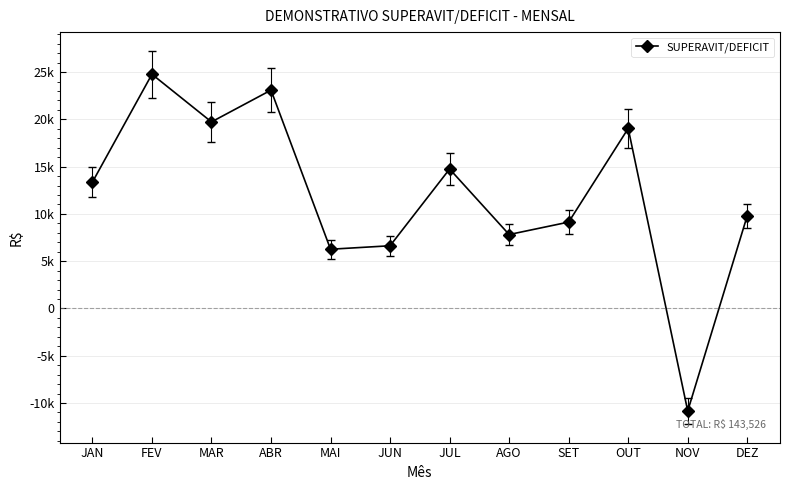

What position from the left is DEZ?

12